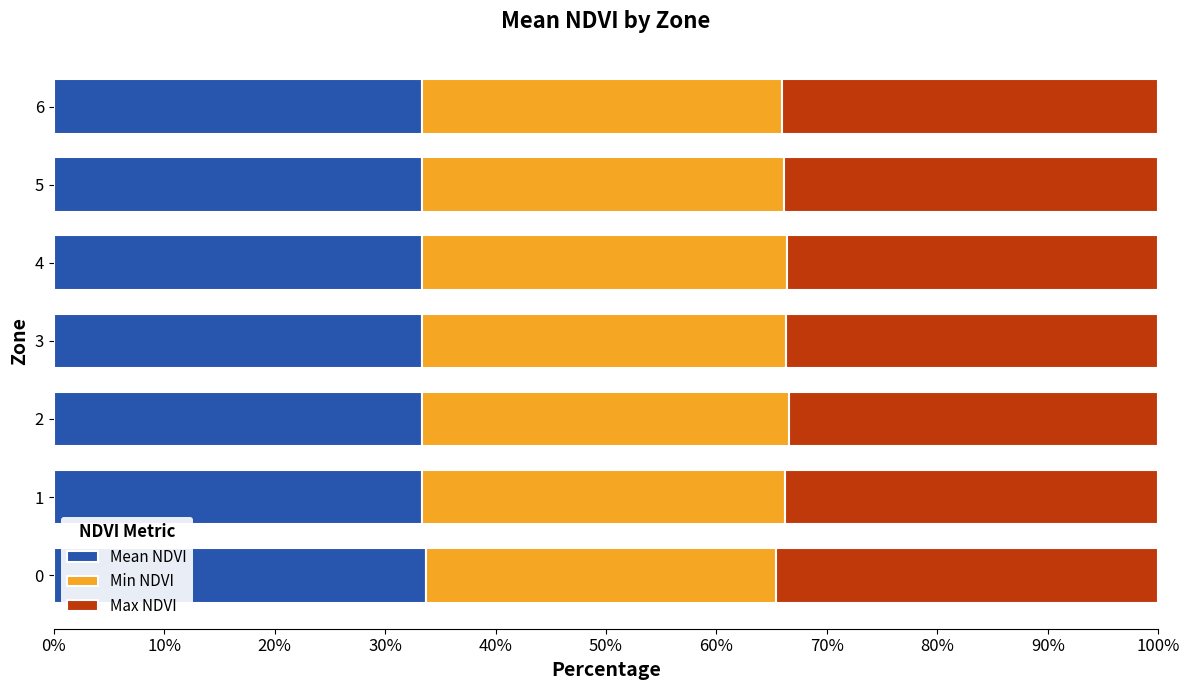

The value of Mean NDVI at 5 is 33.4. True or false?

True